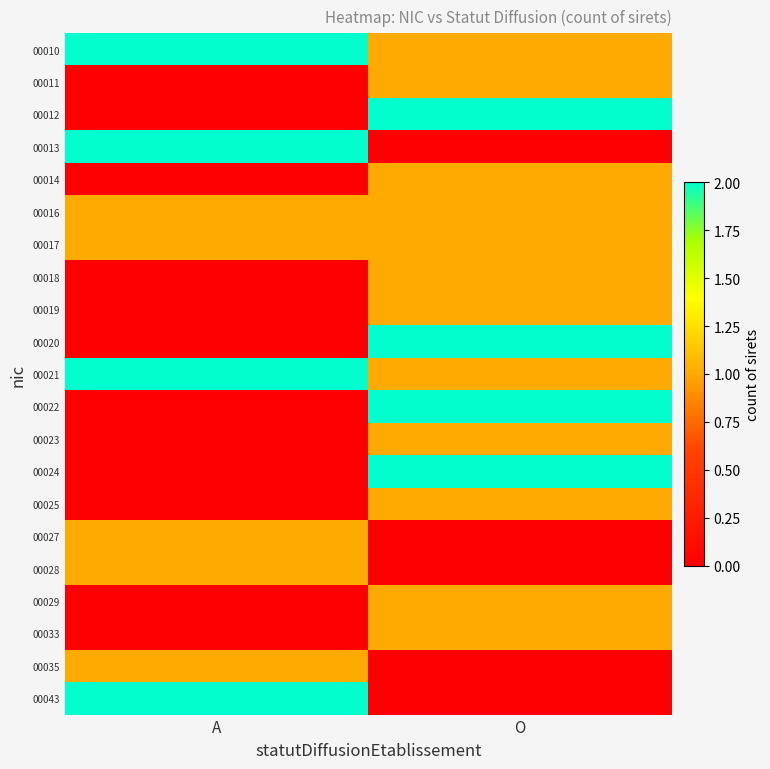

Between A and O, which series saw the biggest shift?

00012